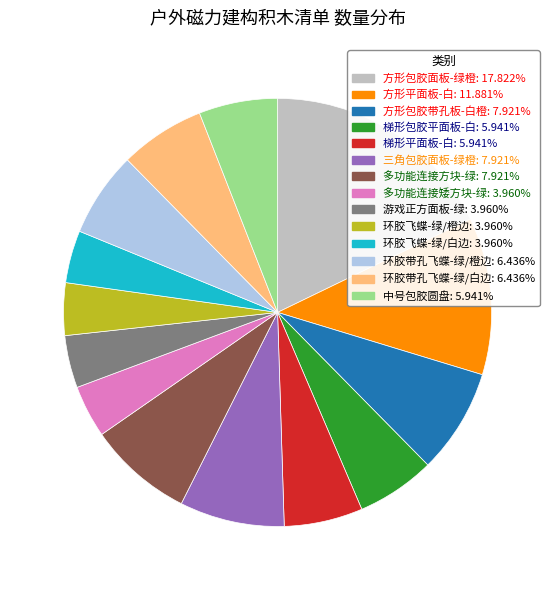

Does 环胶带孔飞蝶-绿/白边 represent more than half of the total?

No